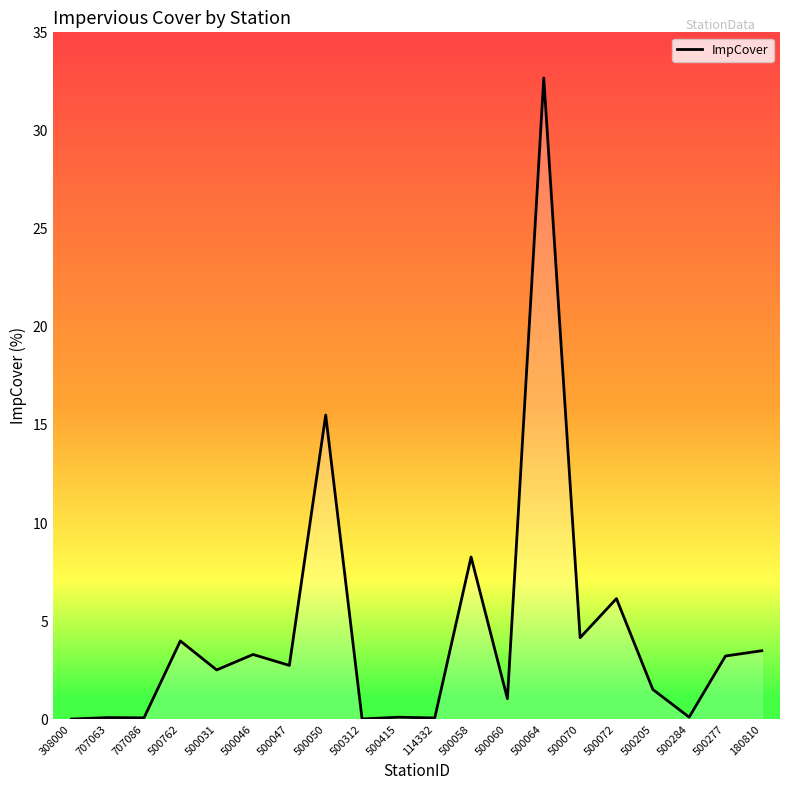

Does the chart display data point markers on the line(s)?

No